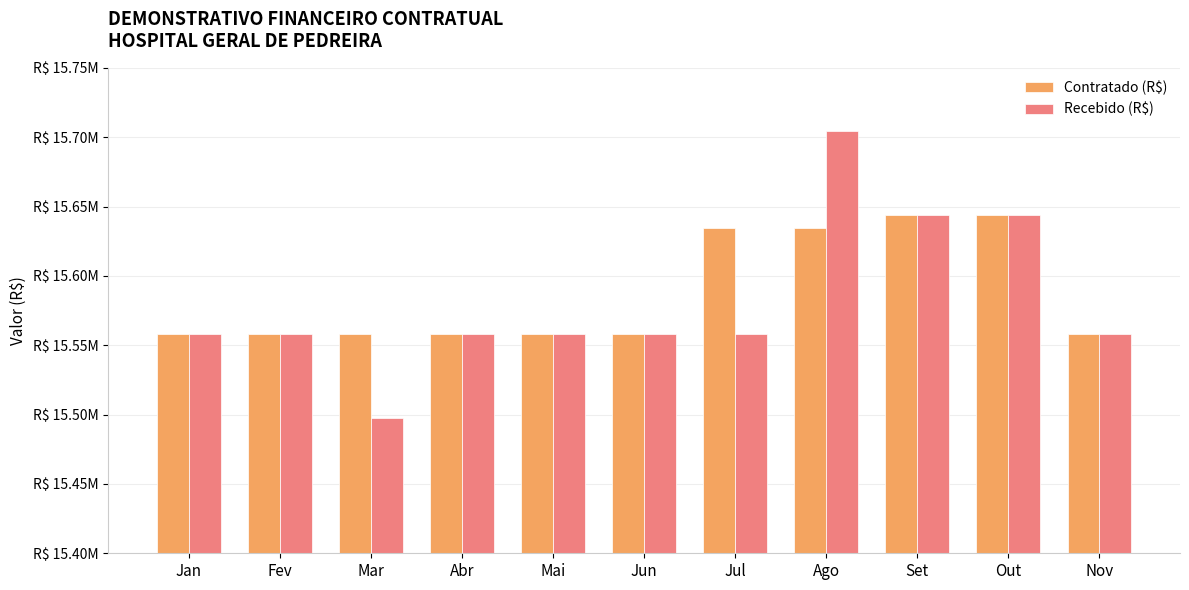

What is the smallest value displayed?

15497843.6